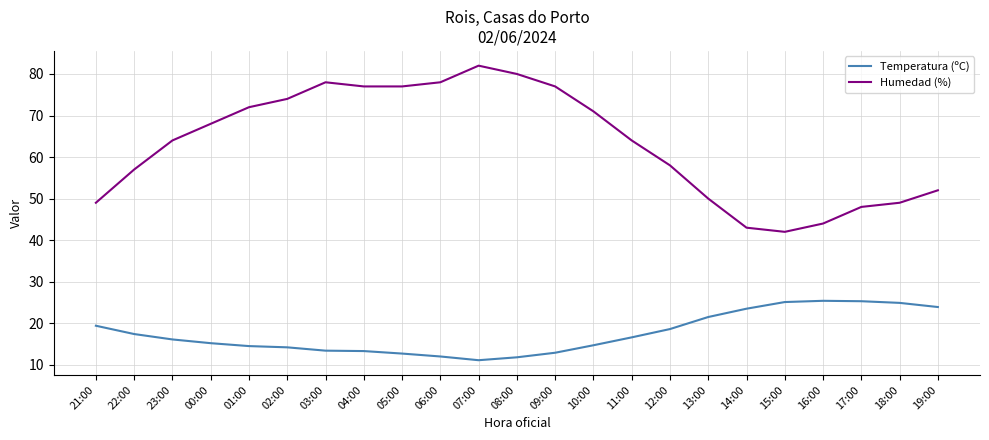

What is the sum of all Humedad (%) values?

1454.0